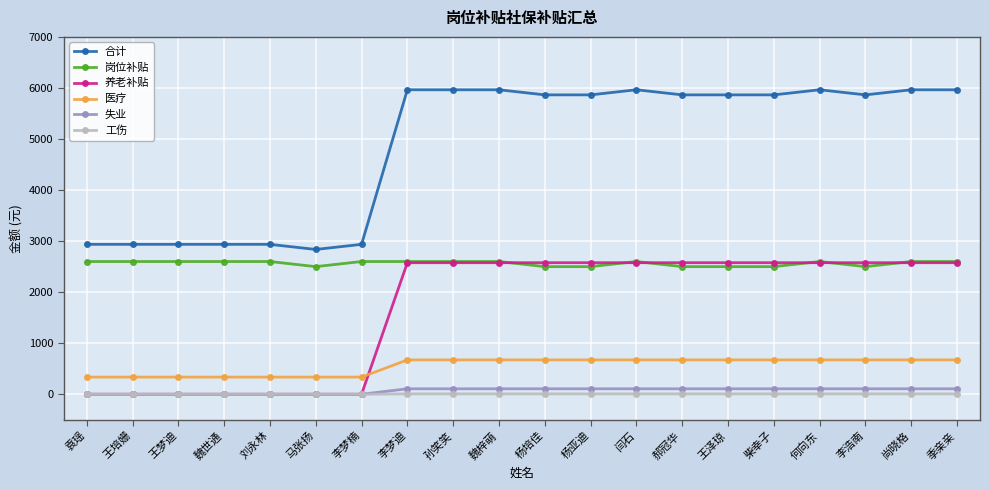

What is the label of the 13th point from the right?

李梦迪